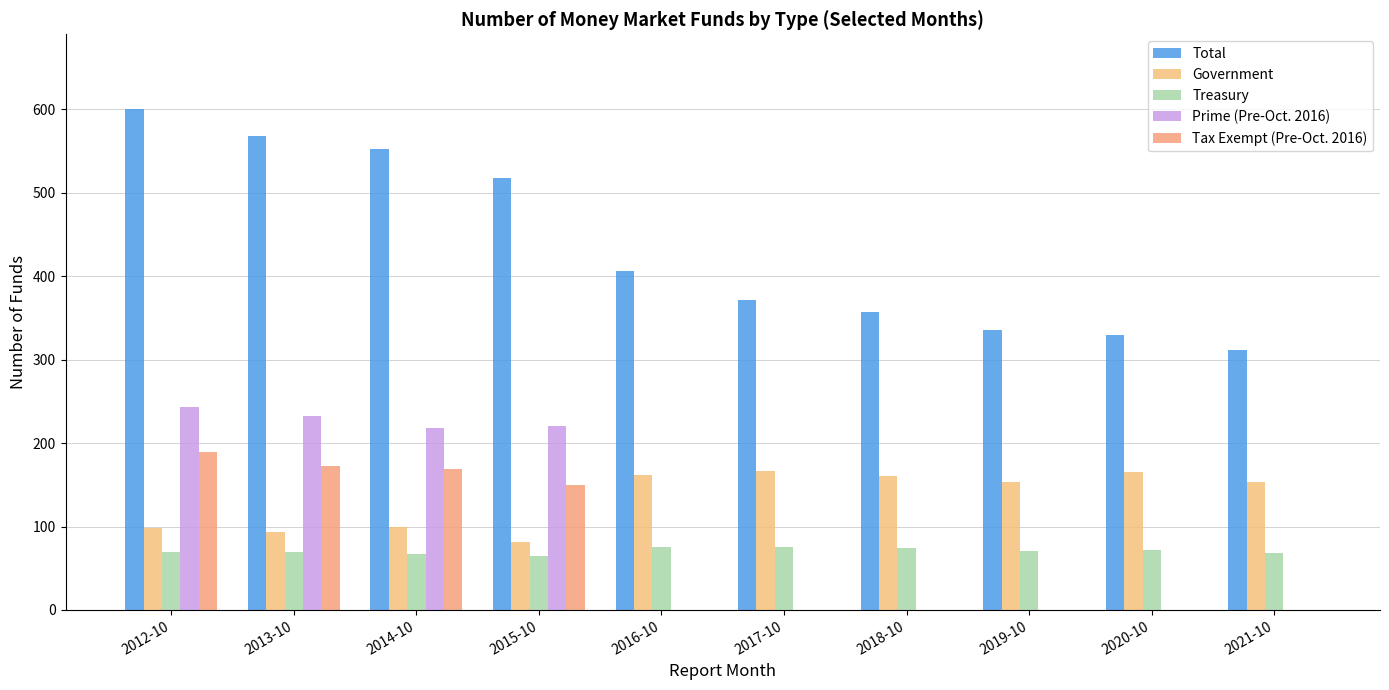

What is the sum of the Government values at 2021-10 and 2014-10?

252